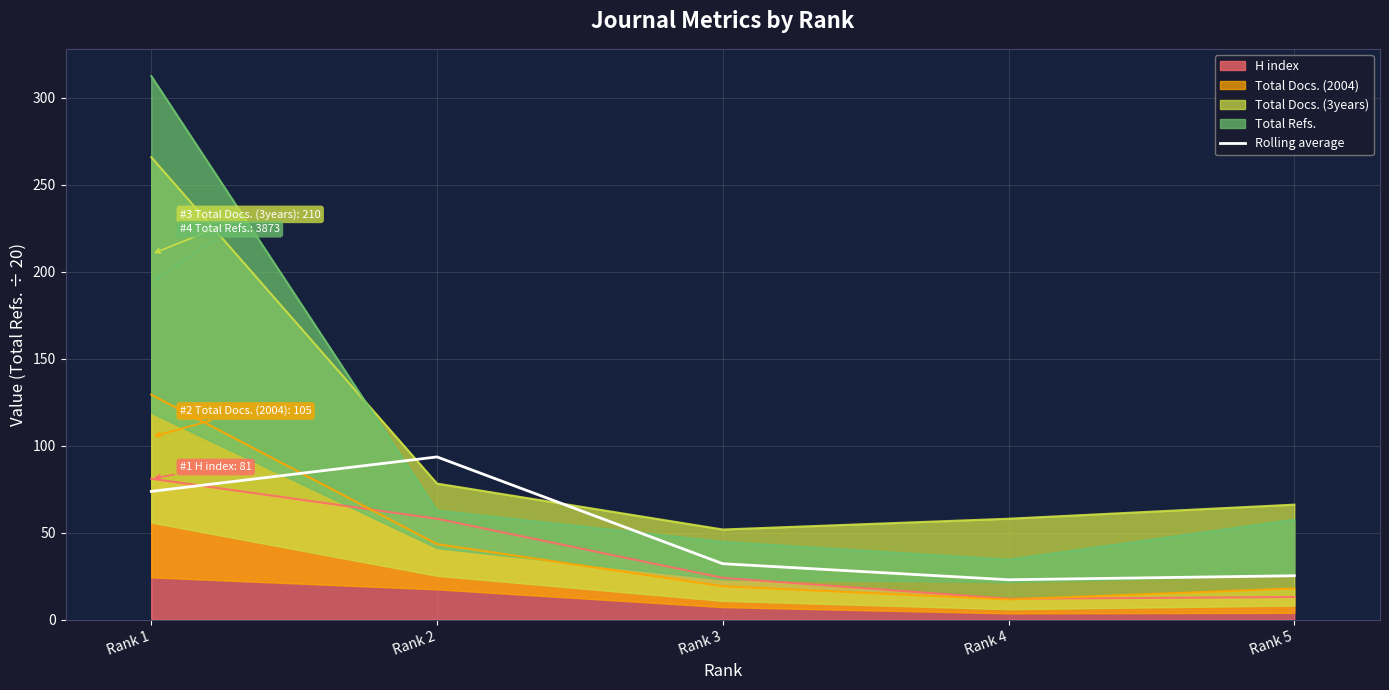

True or false: the data has more than 2 interior local peaks.

False